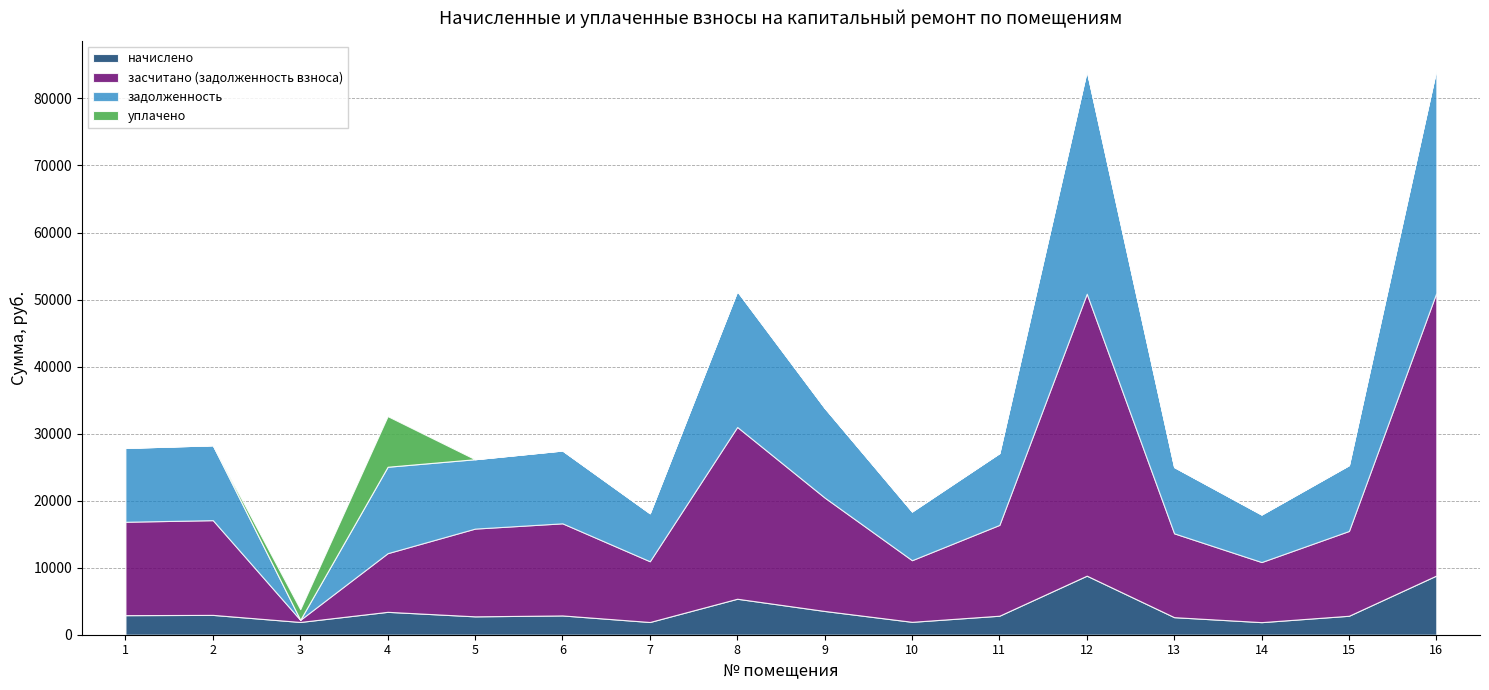

Reading right to left, extract all data points from this chart.

начислено: 16=8831.6	15=2830.4	14=1877.9	13=2619.6	12=8811.2	11=2837.3	10=1925.5	9=3544.9	8=5368.3	7=1898.3	6=2878.1	5=2742.0	4=3415.6	3=1905.1	2=2959.8	1=2918.9
засчитано (задолженность взноса): 16=42164.3	15=12648.3	14=8965.6	13=12506.4	12=42066.8	11=13545.8	10=9193.0	9=16924.2	8=25629.8	7=9063.0	6=13740.7	5=13091.0	4=8750.3	3=317.5	2=14130.6	1=13935.6
задолженность: 16=33332.6	15=9817.9	14=7087.7	13=9886.8	12=33255.6	11=10708.6	10=7267.4	9=13379.3	8=20261.5	7=7164.7	6=10862.6	5=10349.0	4=12891.4	3=0.0	2=11170.8	1=11016.7
уплачено: 16=0.0	15=0.0	14=0.0	13=0.0	12=0.0	11=0.0	10=0.0	9=0.0	8=0.0	7=0.0	6=0.0	5=0.0	4=7556.7	3=1586.8	2=0.0	1=0.0